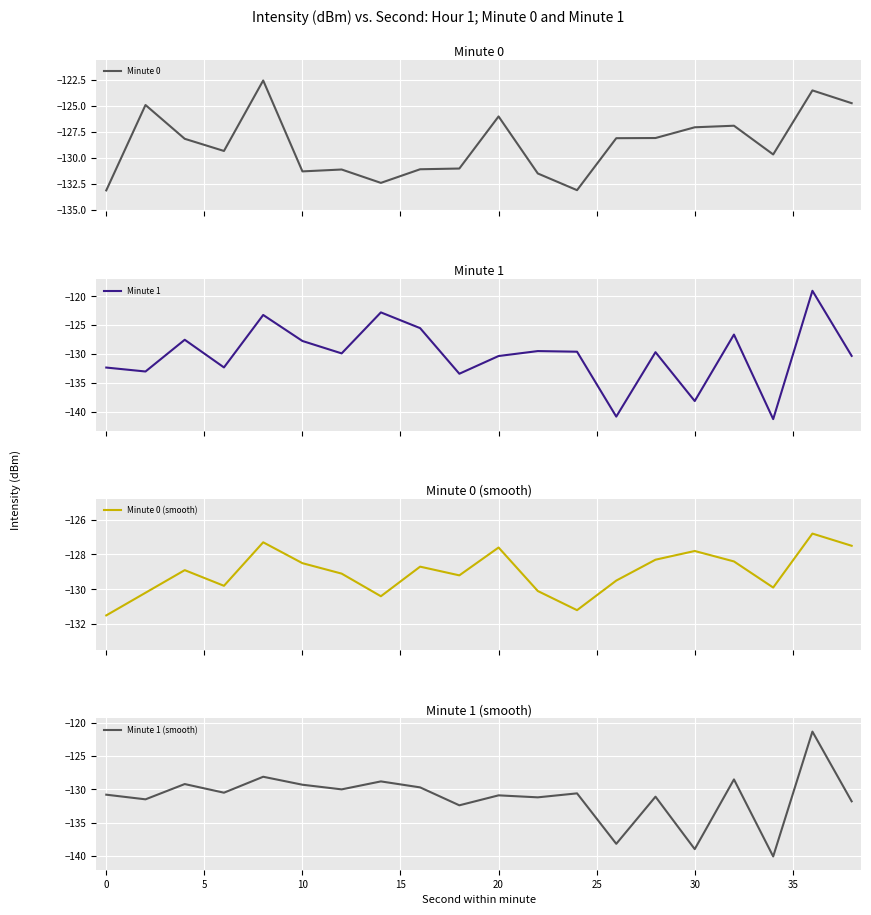

What is the difference between the highest and lowest values at 13?

12.7